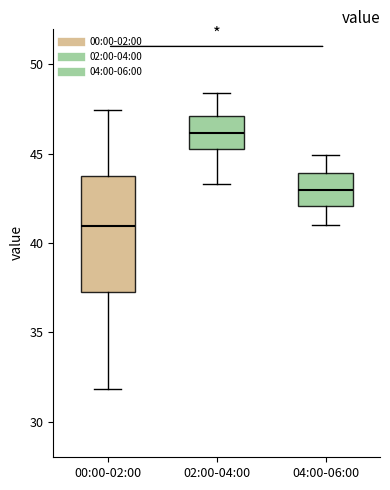

Which box has the highest median line?

02:00-04:00